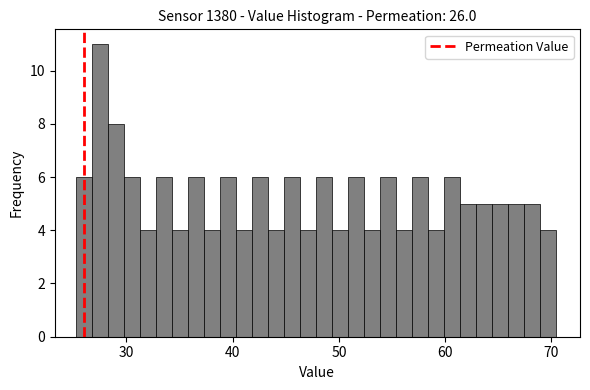

Around what value on the x-axis is the tallest bar? Give the approximate position of its centre, as read against the axis.

28